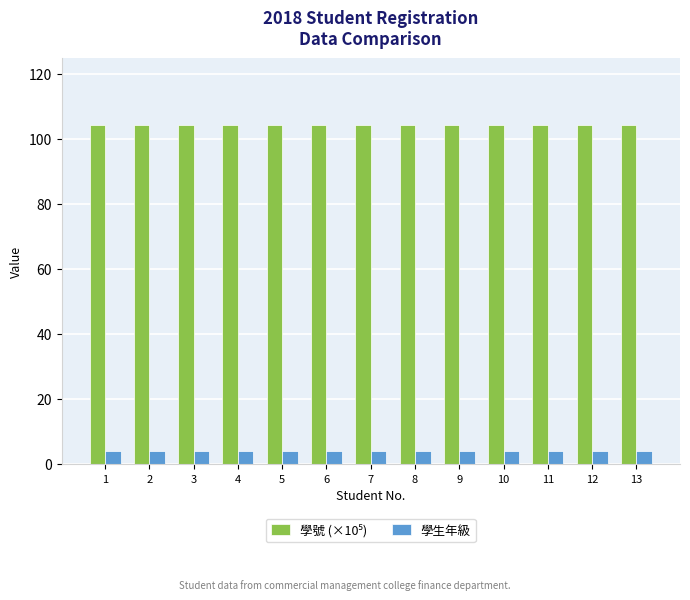

What is the total value across all series at 7?

108.1